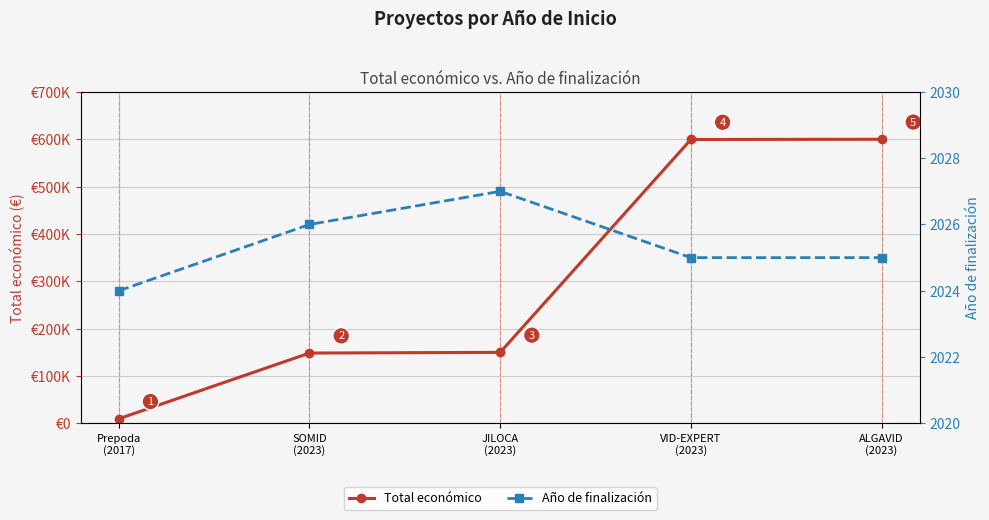

True or false: Total económico has a value of 233607 at SOMID
(2023).

False